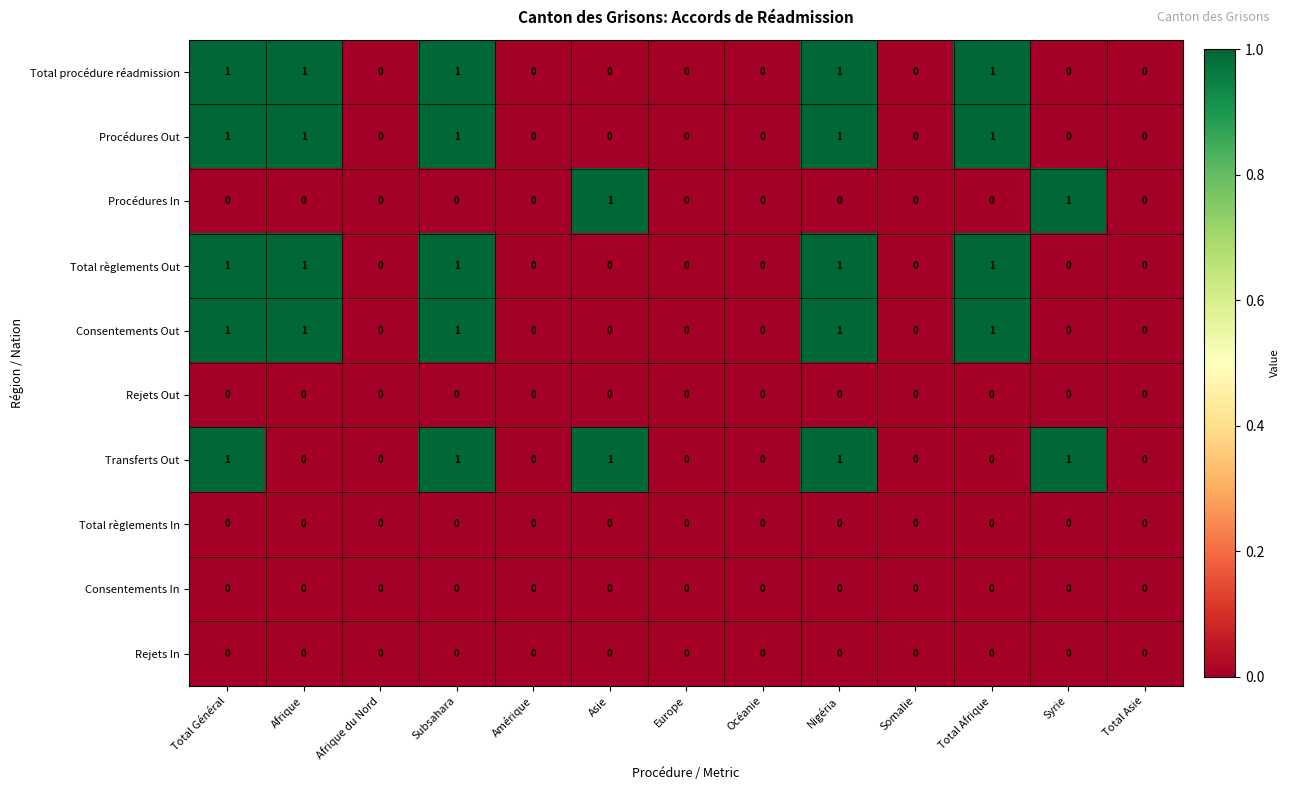

The Procédures In series shows 0 at Somalie. True or false?

True